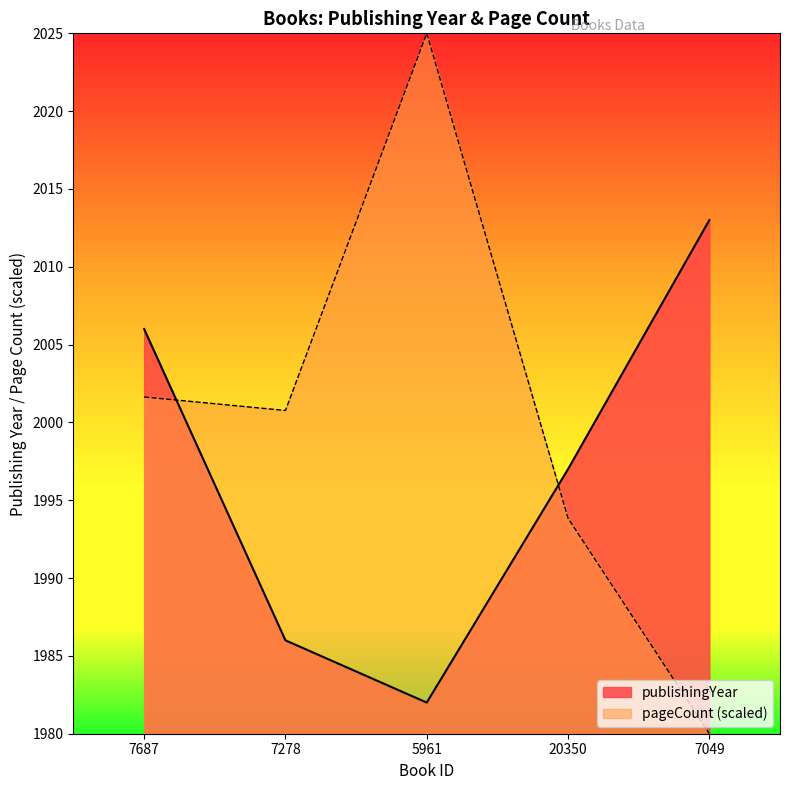

At how many categories does at least one series exceed 2024?

1